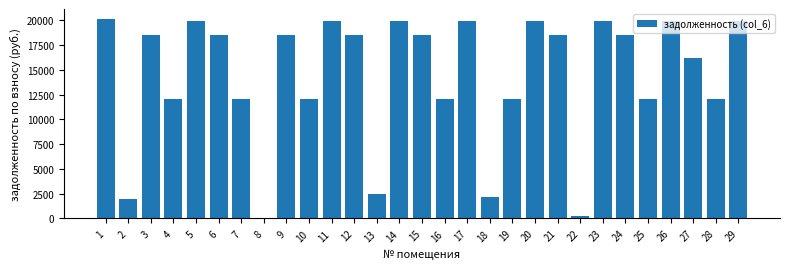

What is the value of the 11th bar from the left?

19947.2